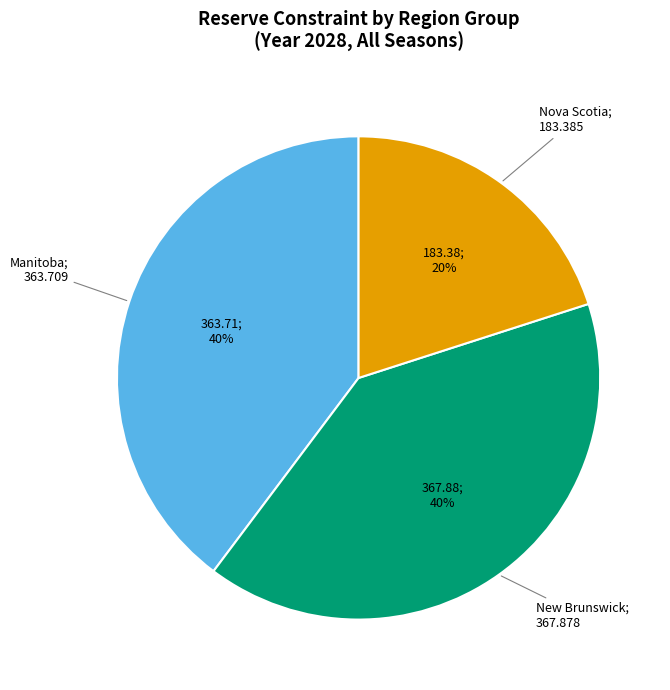

To the nearest percent, what is the difference between the largest and smallest slice percentages?

20%